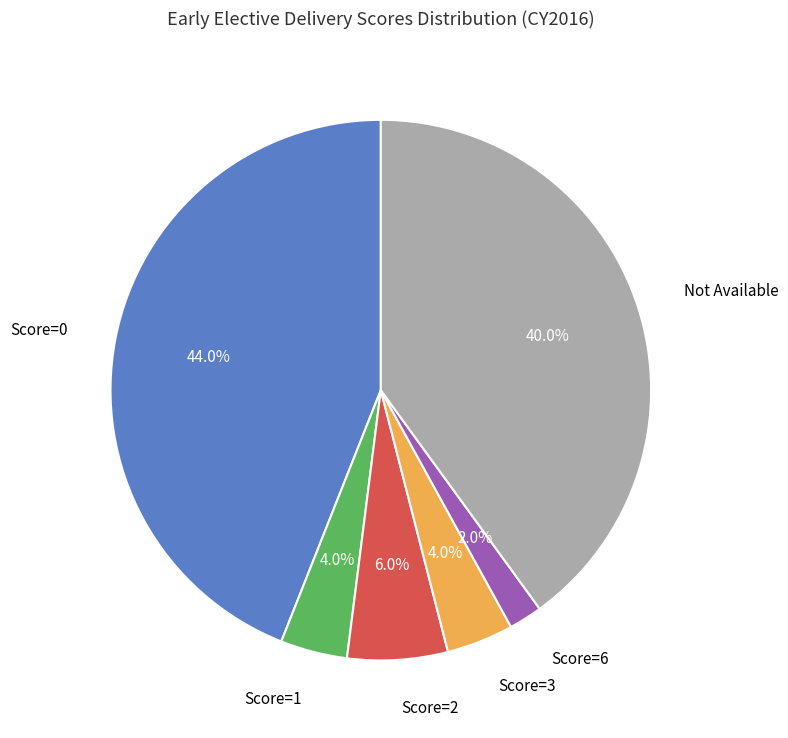

How many slices are in this pie chart?

6